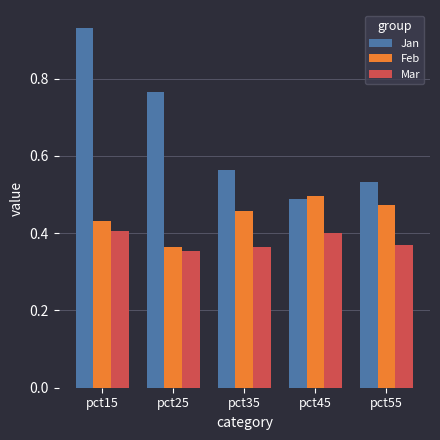

What is the sum of all Feb values?

2.2